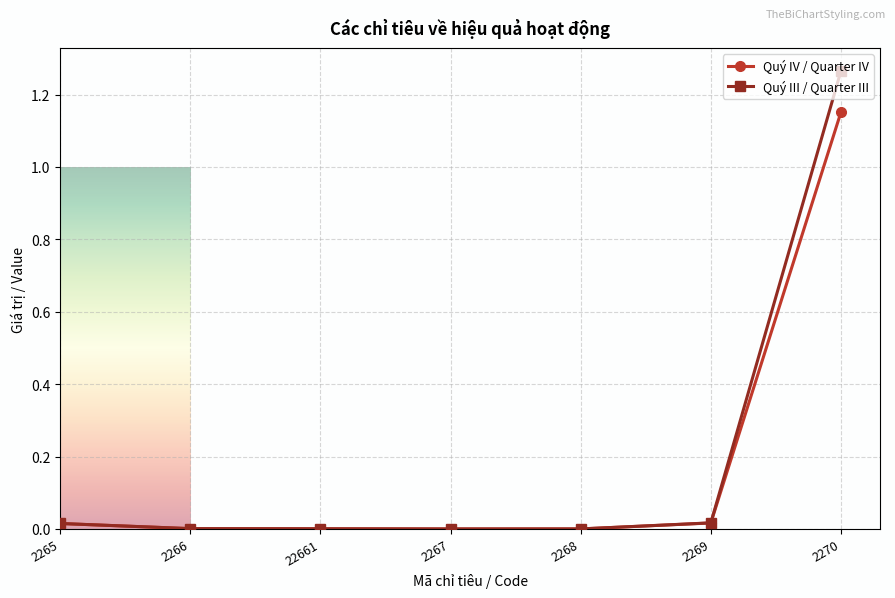

Rank the series by their maximum value, from highest to lowest.

Quý III / Quarter III, Quý IV / Quarter IV